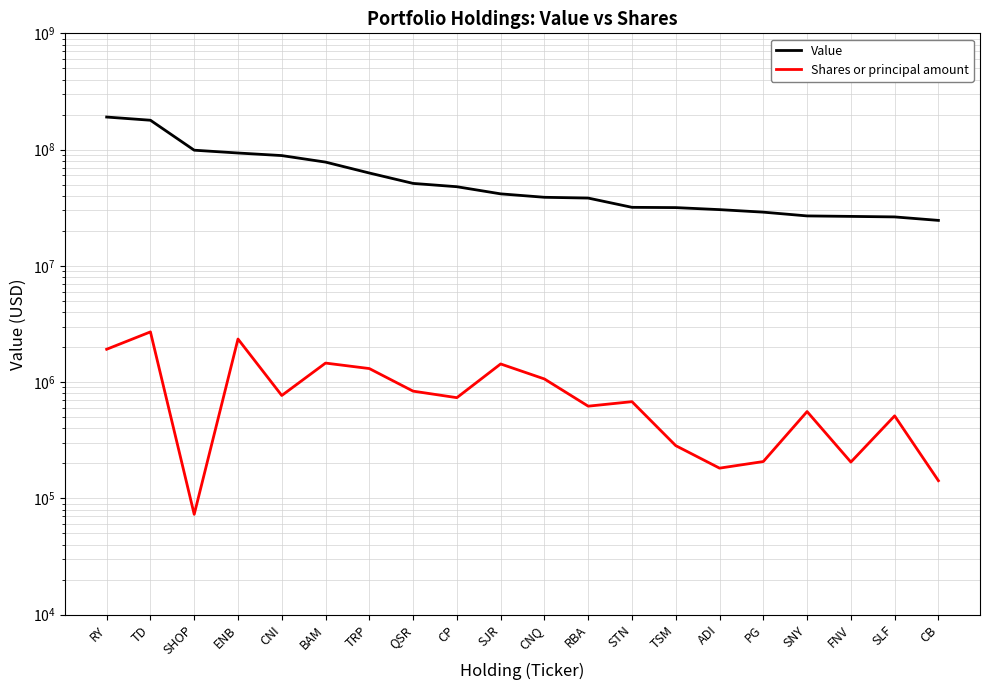

What are all the series names shown in the legend?

Value, Shares or principal amount